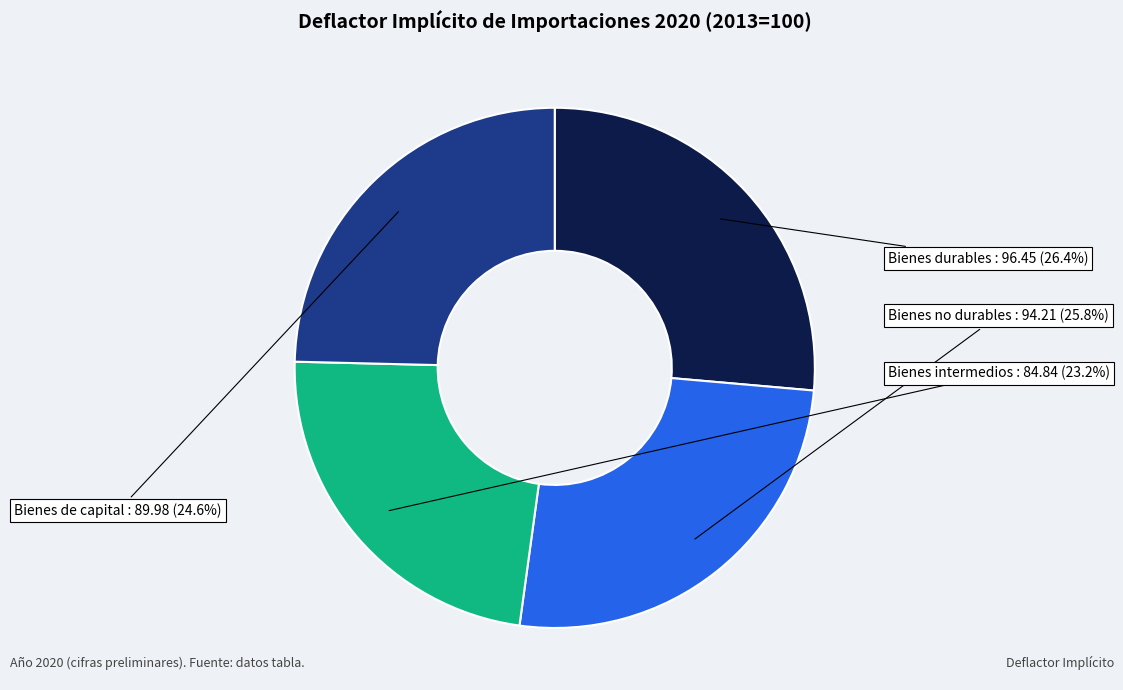

What percentage is the Bienes durables slice, to the nearest percent?

26%